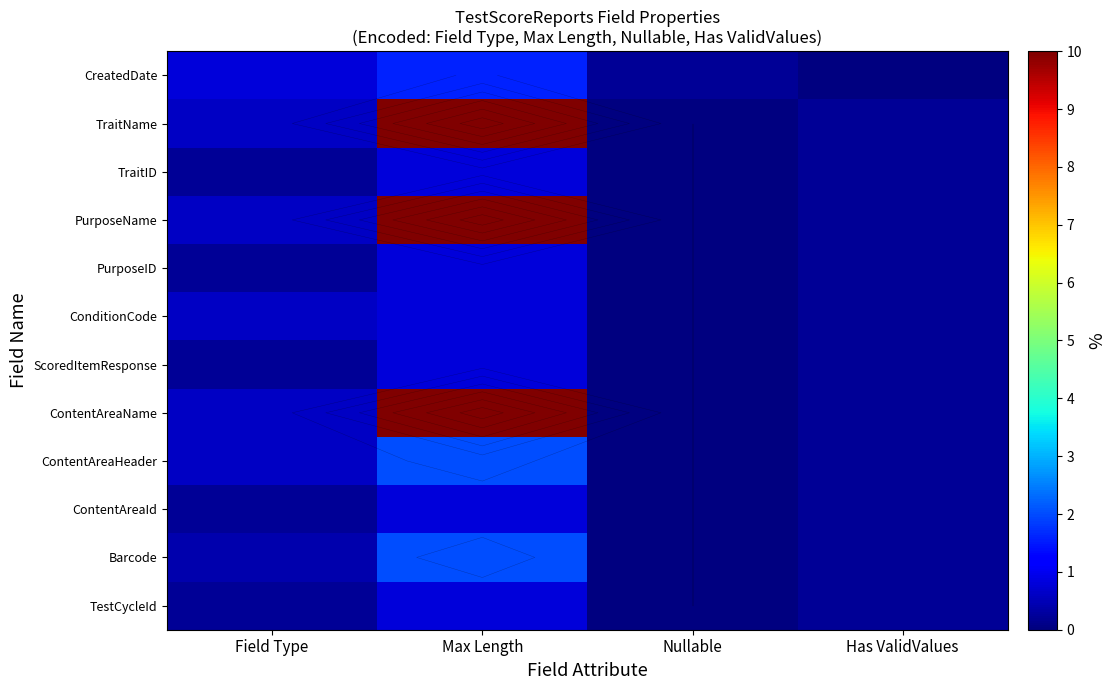

Which label corresponds to the smallest value in the chart?

Nullable